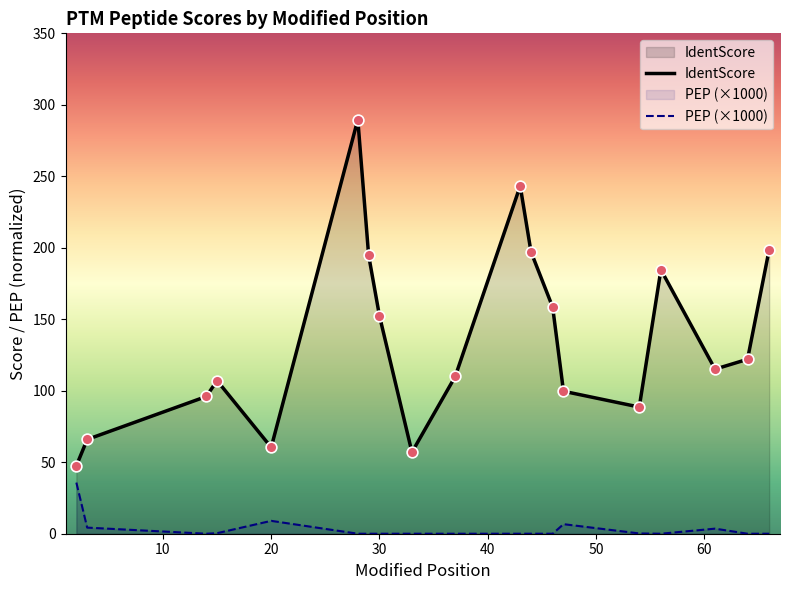

What are all the series names shown in the legend?

IdentScore, PEP (×1000)